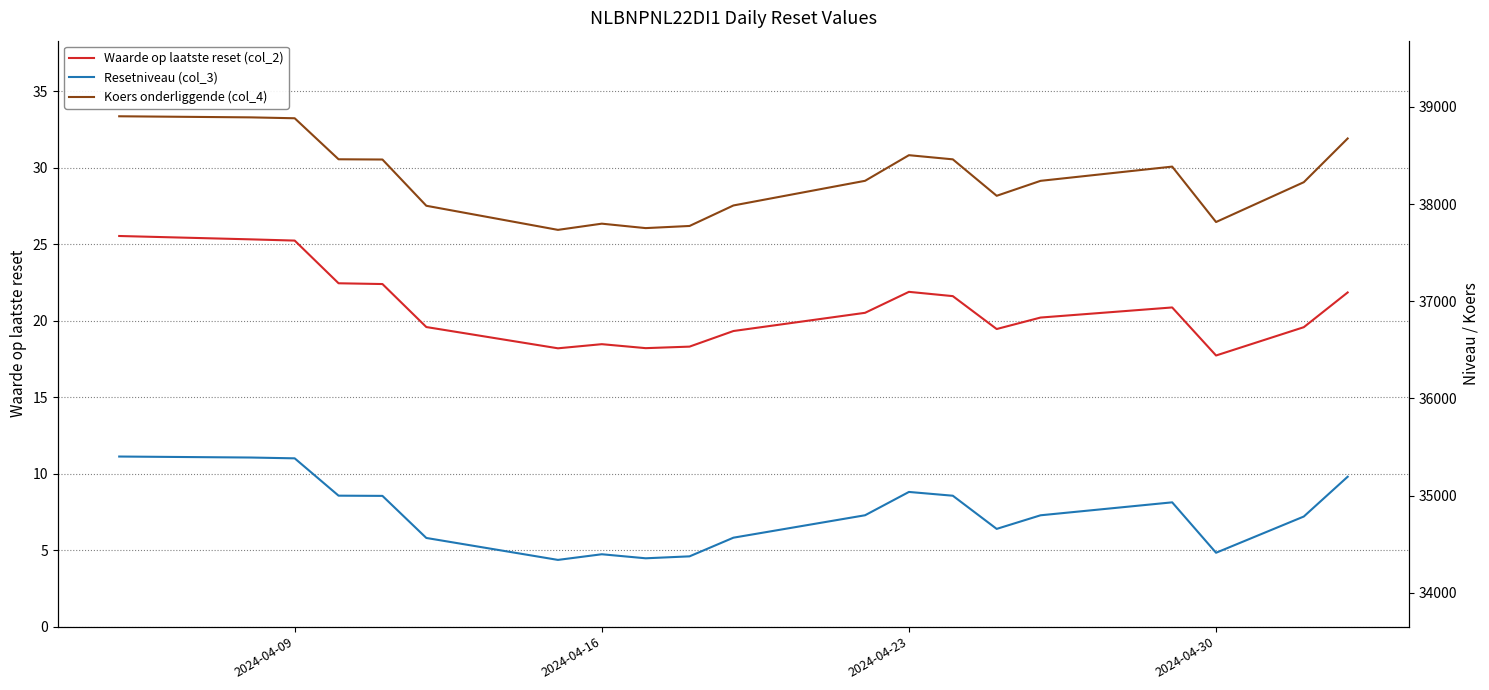

In Waarde op laatste reset (col_2), how many points are higher than both neighbors (excluding endpoints)?

3